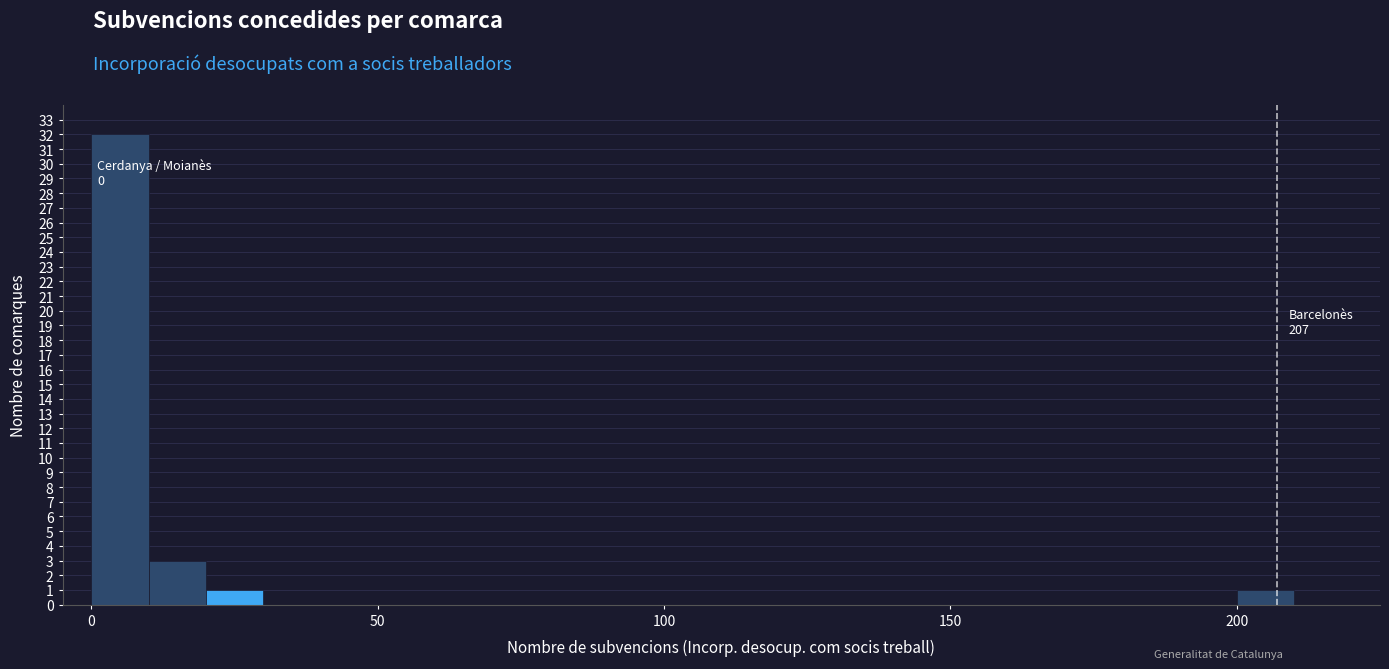

Read against the x-axis, roughly where is the centre of the tallest bar?

5